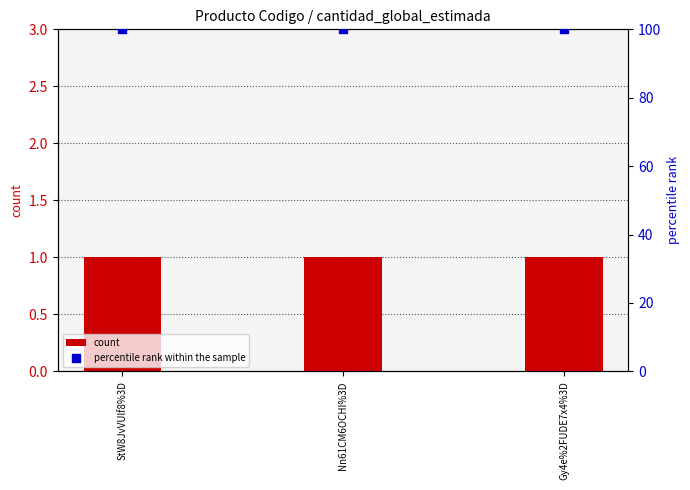

Which series reaches the maximum Y coordinate?

percentile rank within the sample